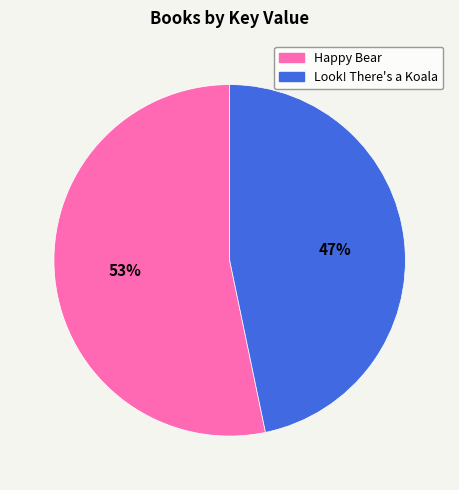

To the nearest percent, what is the average slice percentage?

50%